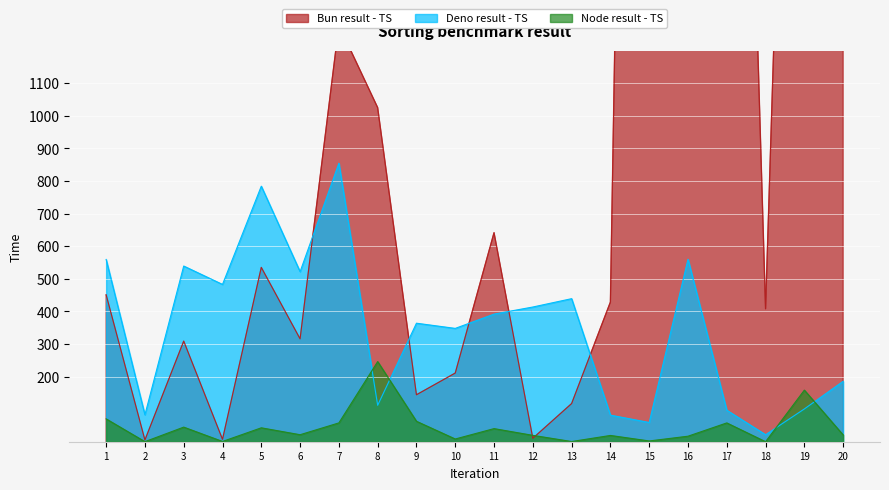

What are all the series names shown in the legend?

Bun result - TS, Deno result - TS, Node result - TS